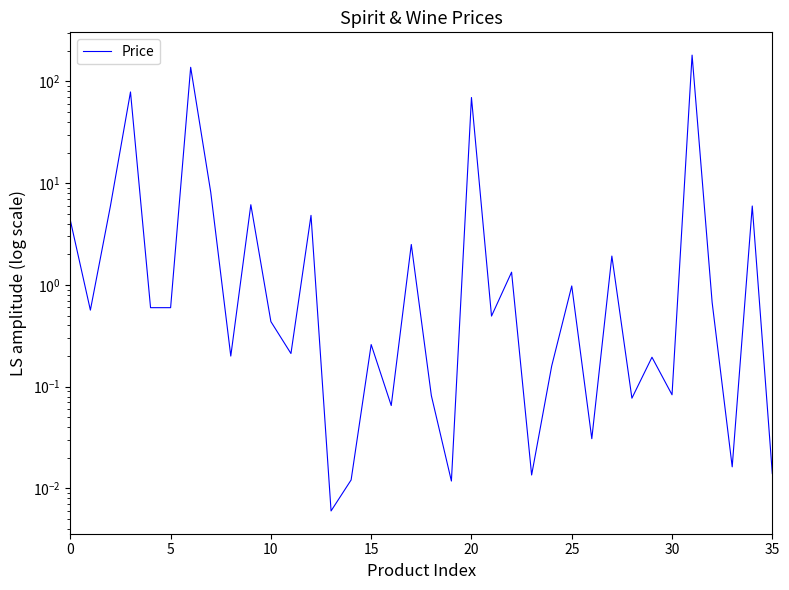

At which category does the chart reach its minimum across all series?

13